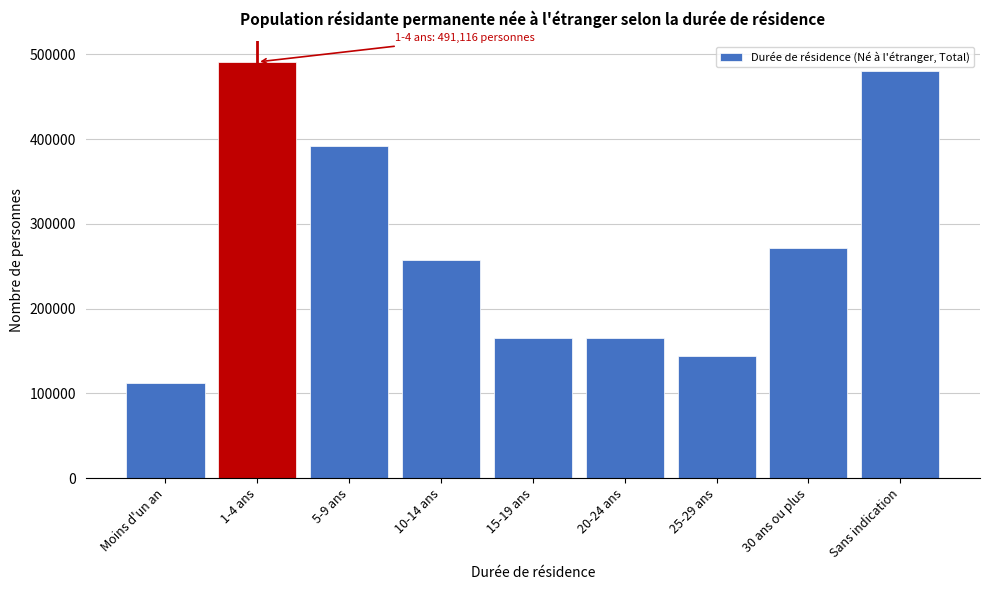

What is the difference between the second highest and minimum values?

367874